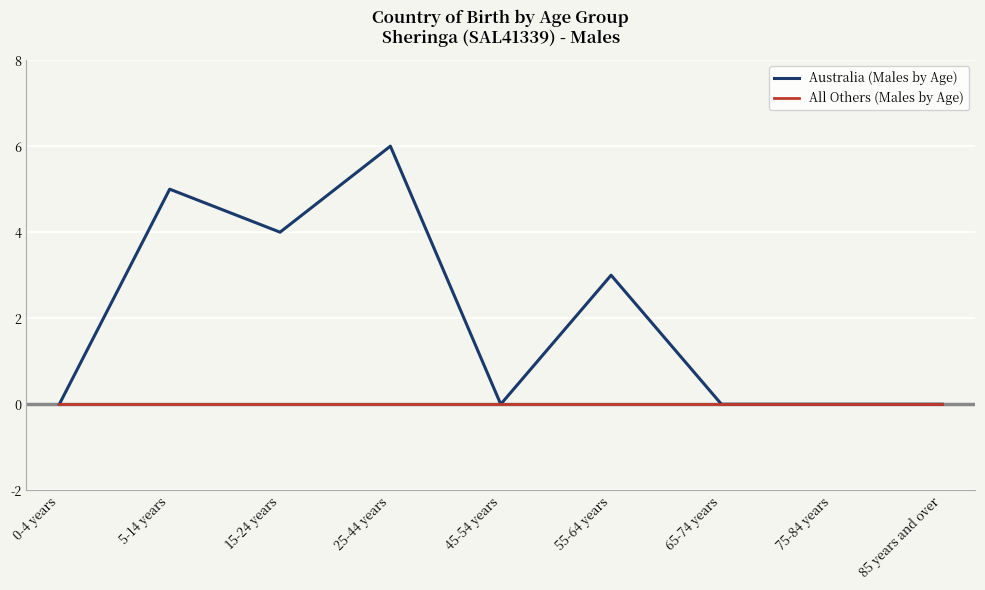

Count the Australia (Males by Age) values in the range 0 to 4.

7